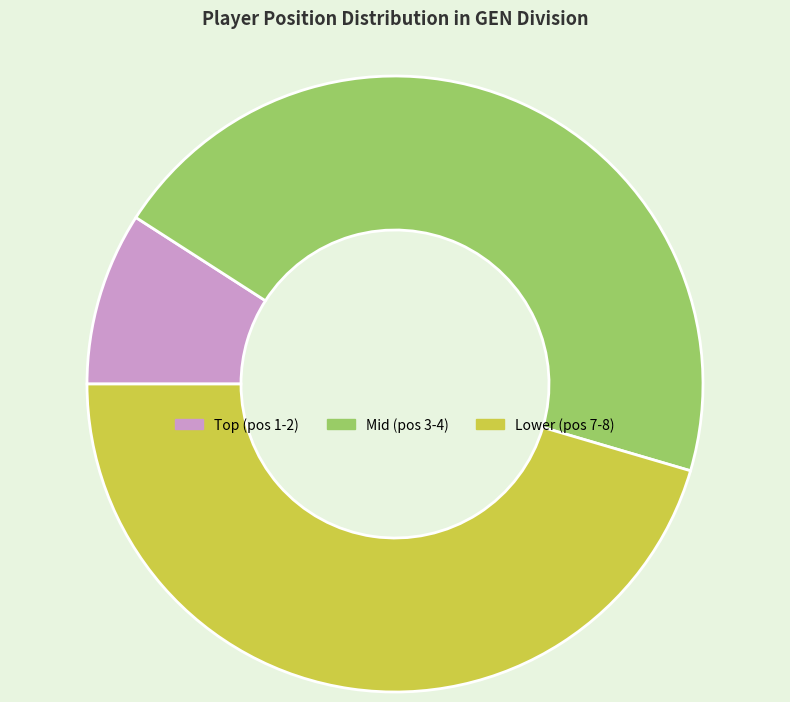

Is there any slice that represents more than half of the pie?

No